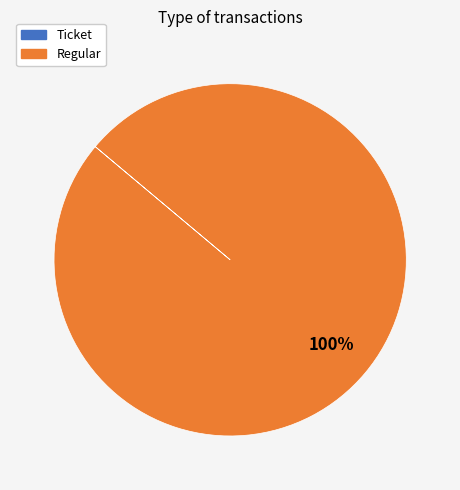

To the nearest percent, what is the difference between the largest and smallest slice percentages?

100%